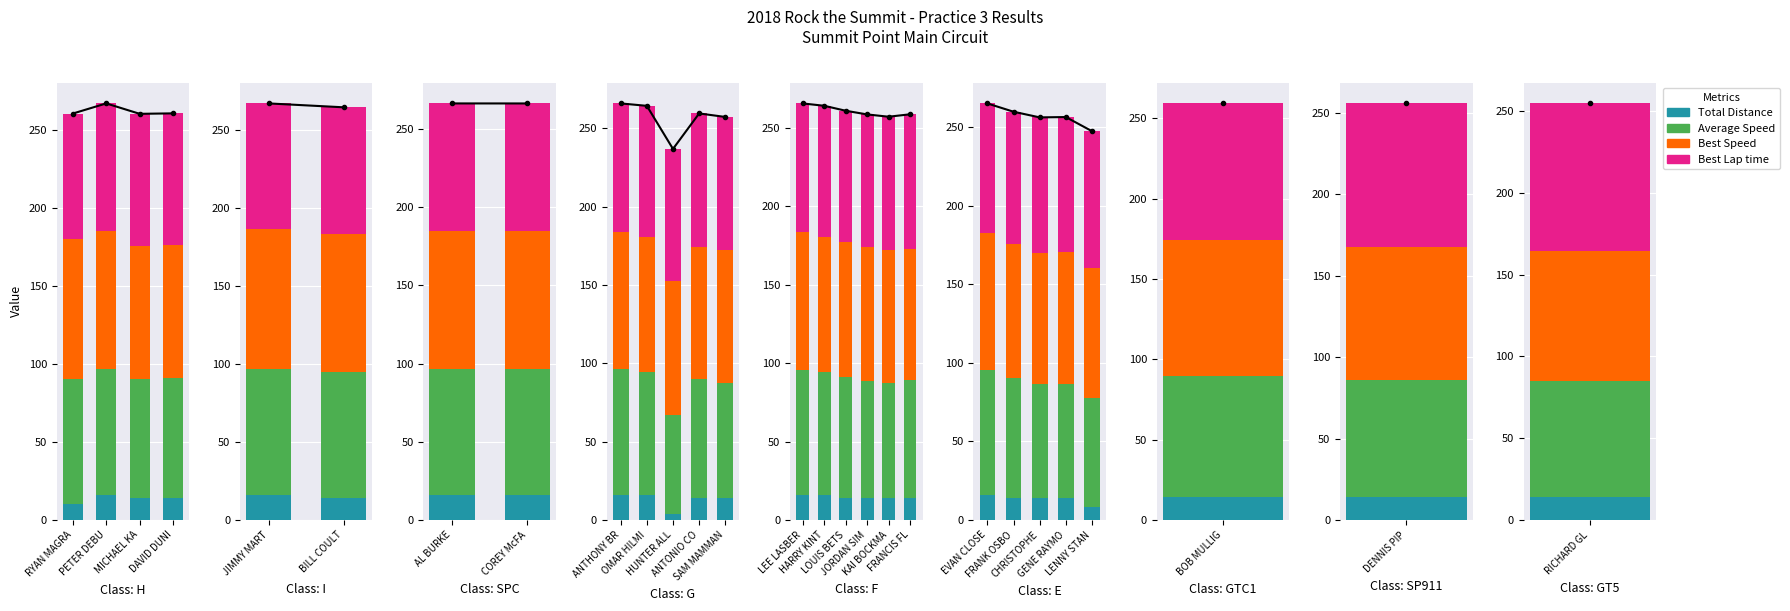

Is it true that Average Speed equals 42.5 at FRANK OSBO?

False